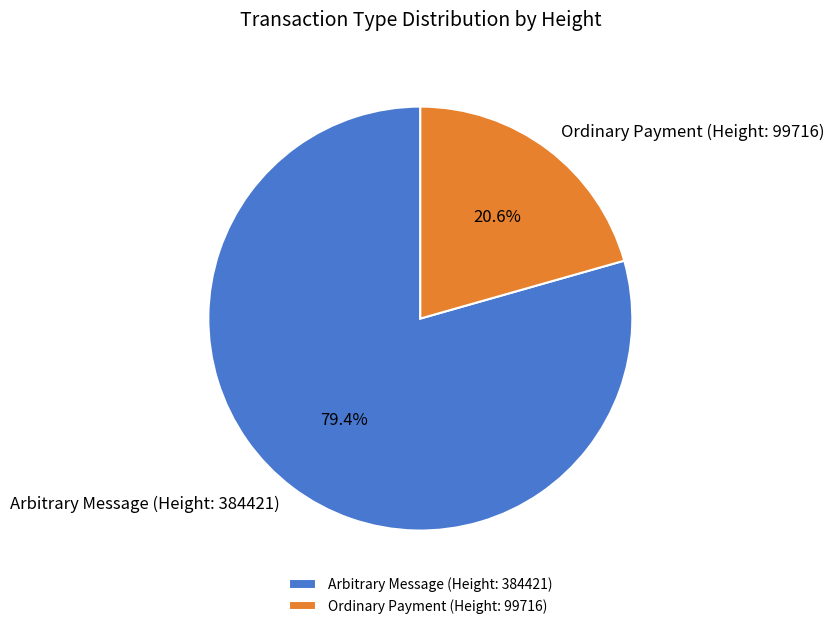

To the nearest percent, what percentage of the pie is Arbitrary Message (Height: 384421)?

79%